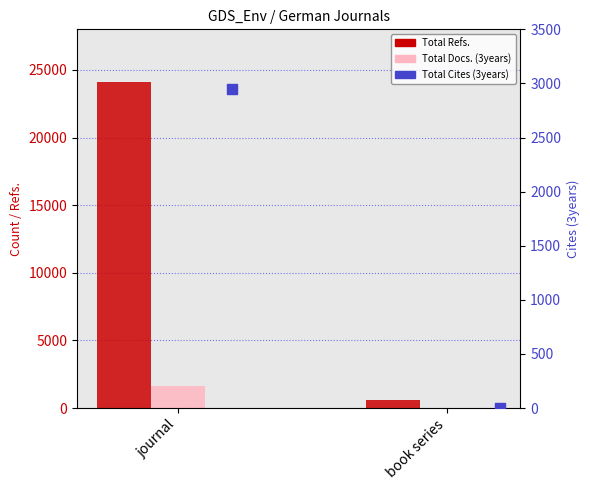

What are all the series names shown in the legend?

Total Refs., Total Docs. (3years), Total Cites (3years)